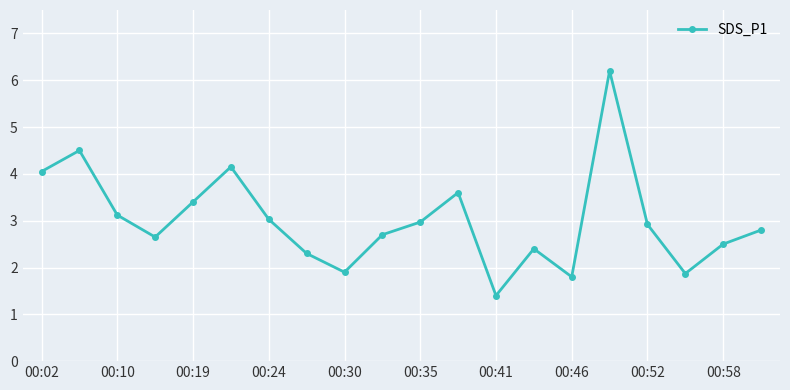

What is the maximum value shown in the chart?

6.2